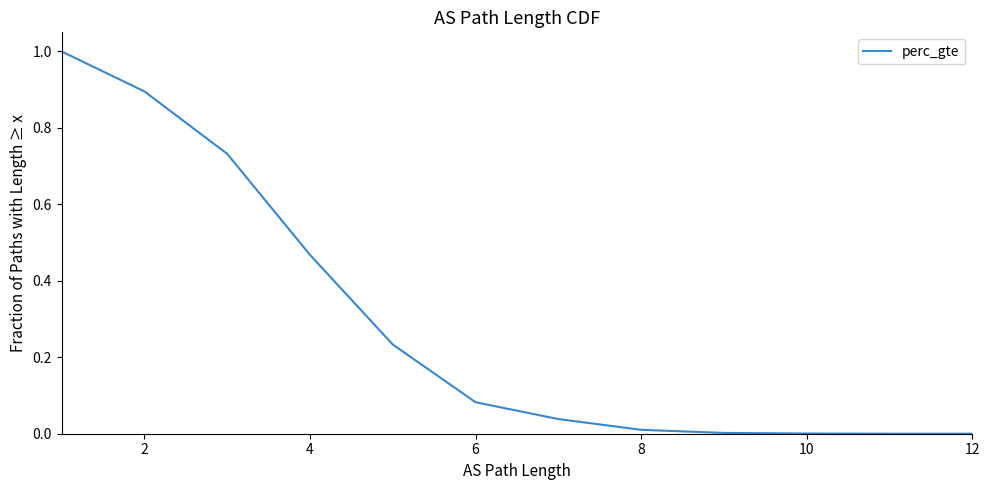

What is the difference between the maximum and minimum values?

1.0